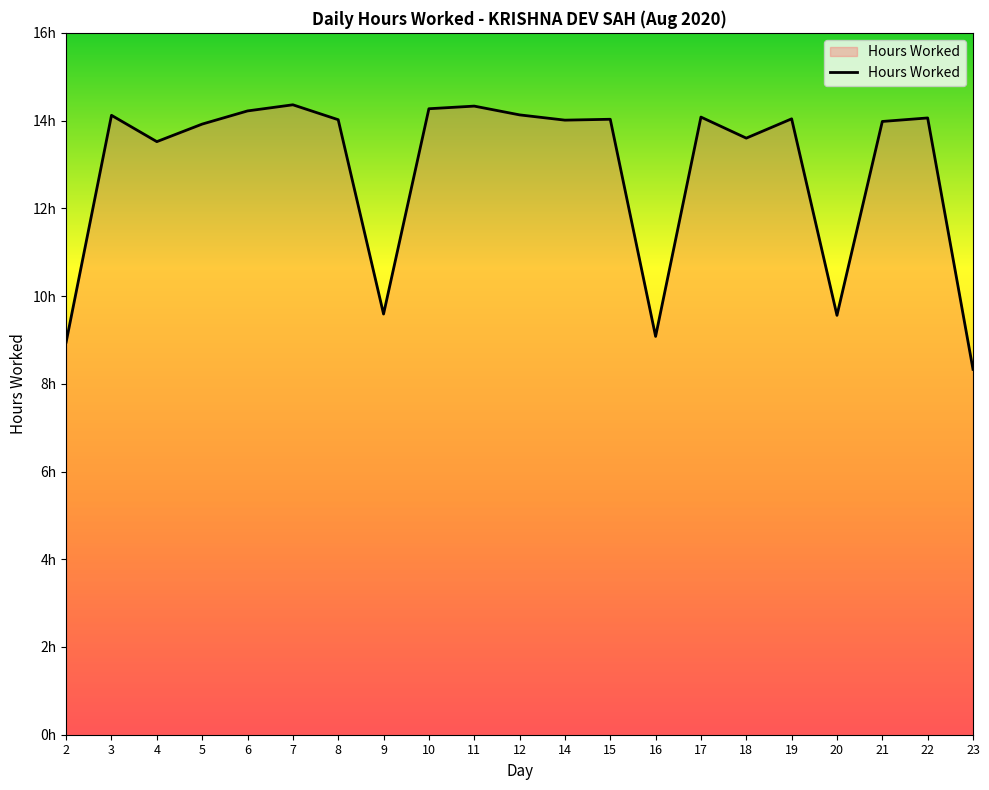

Does the chart have visible grid lines?

No